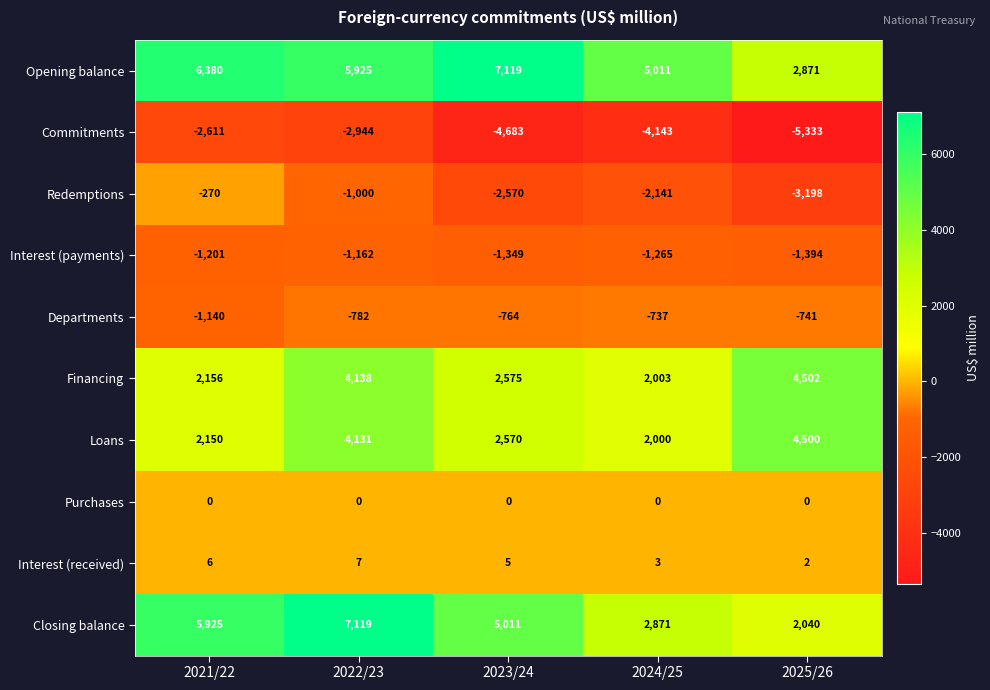

Count the number of categories in the chart.

5